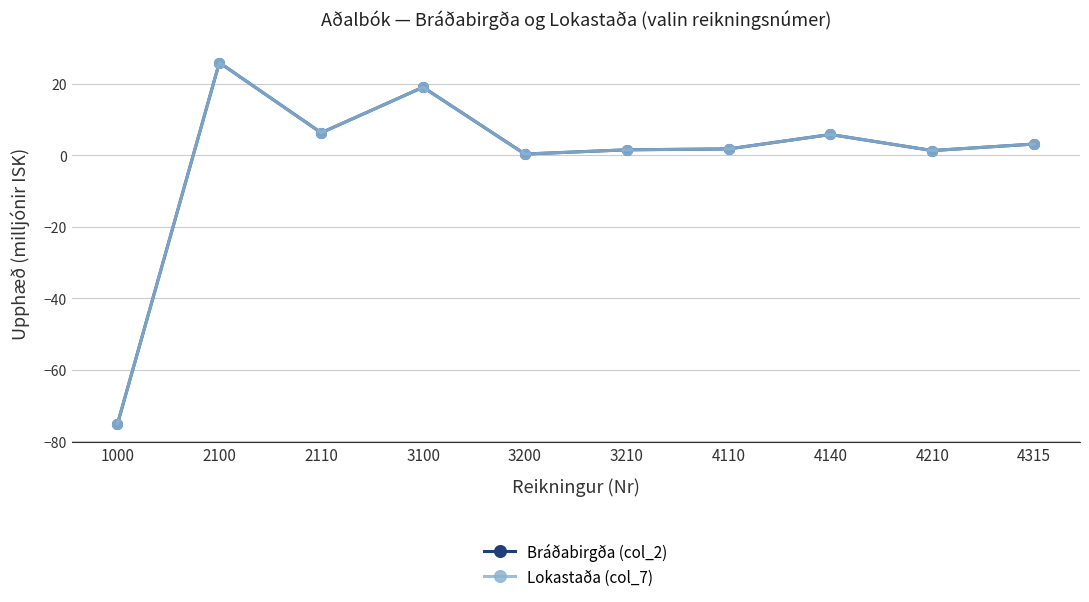

Is it true that Bráðabirgða (col_2) equals 1.7 at 4315?

False